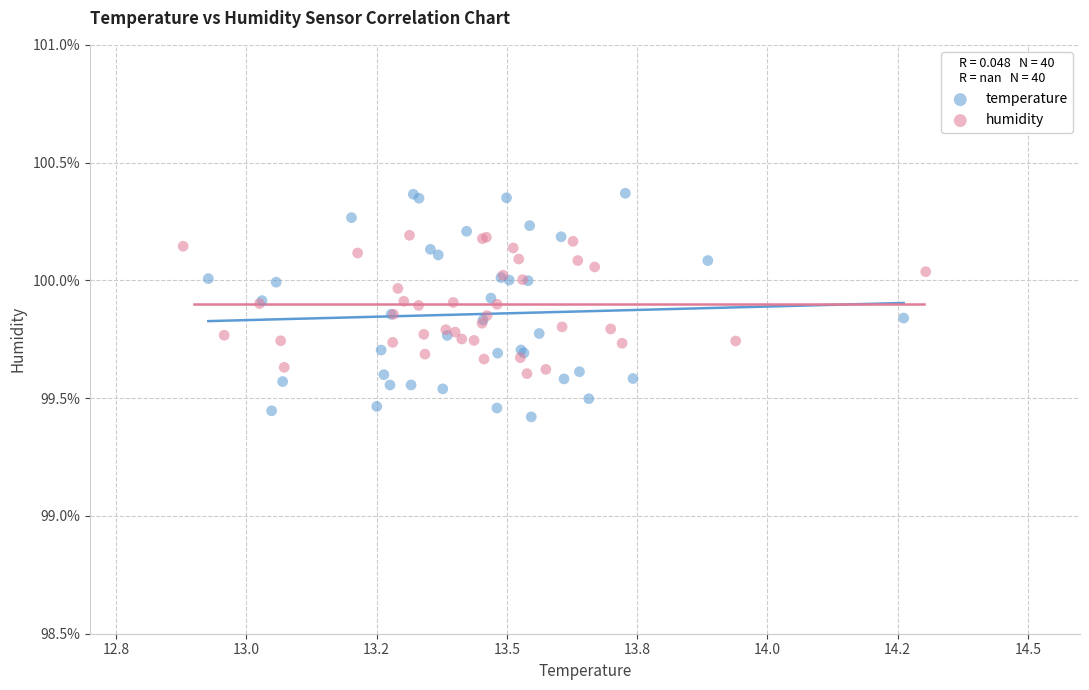

Which series reaches the minimum Y coordinate?

temperature